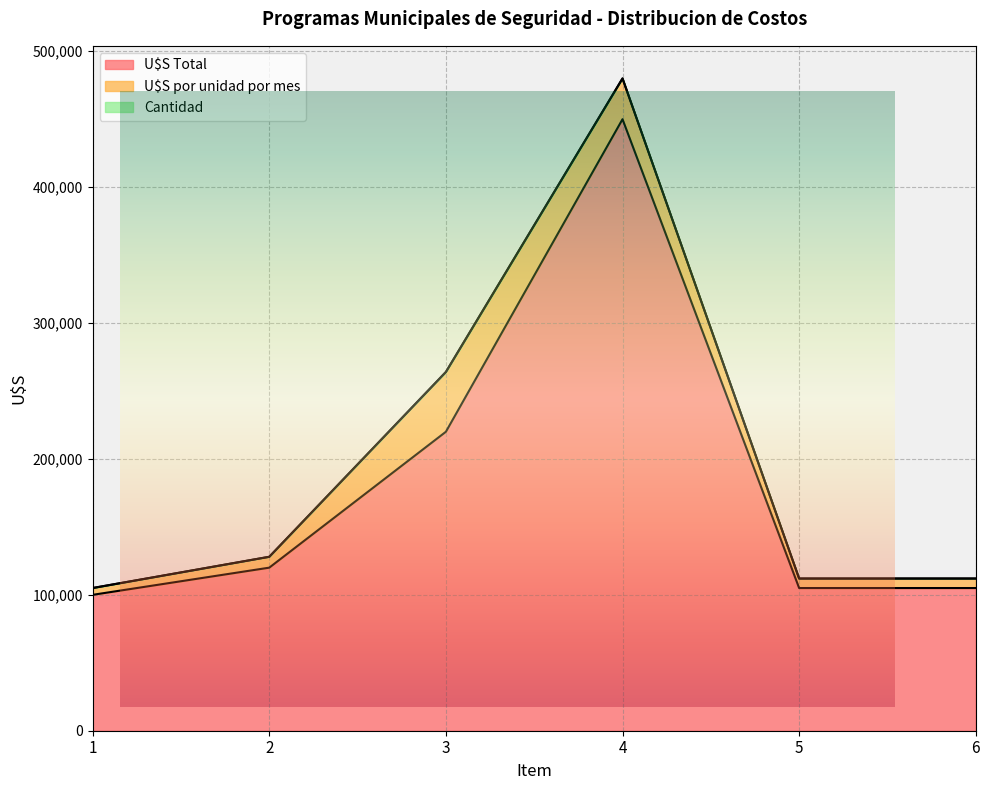

True or false: U$S por unidad por mes has more than 0 points higher than both neighbors.

True